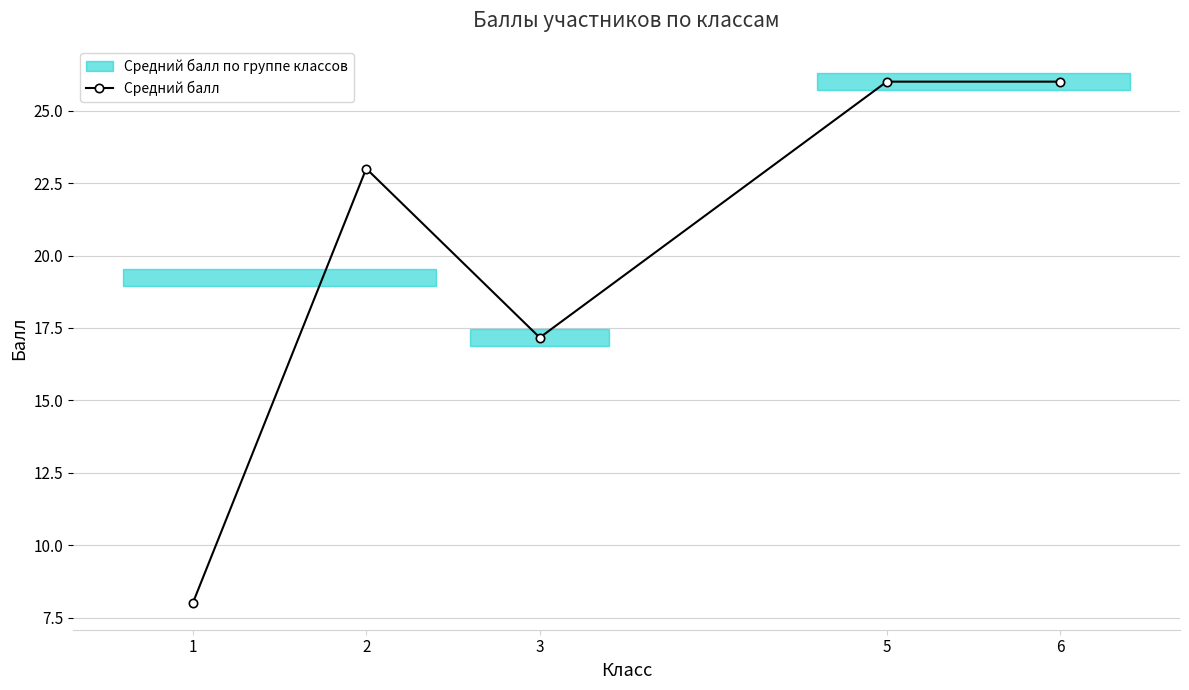

Reading right to left, list all the values displayed in this chart.

26.0	26.0	17.2	23.0	8.0